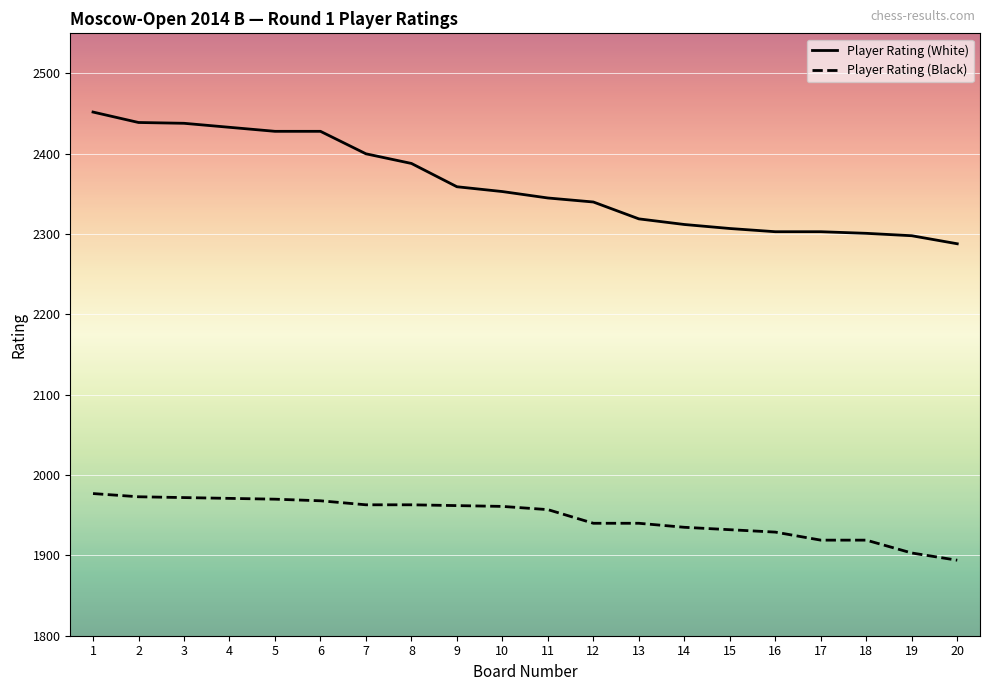

At which category does the chart reach its minimum across all series?

20